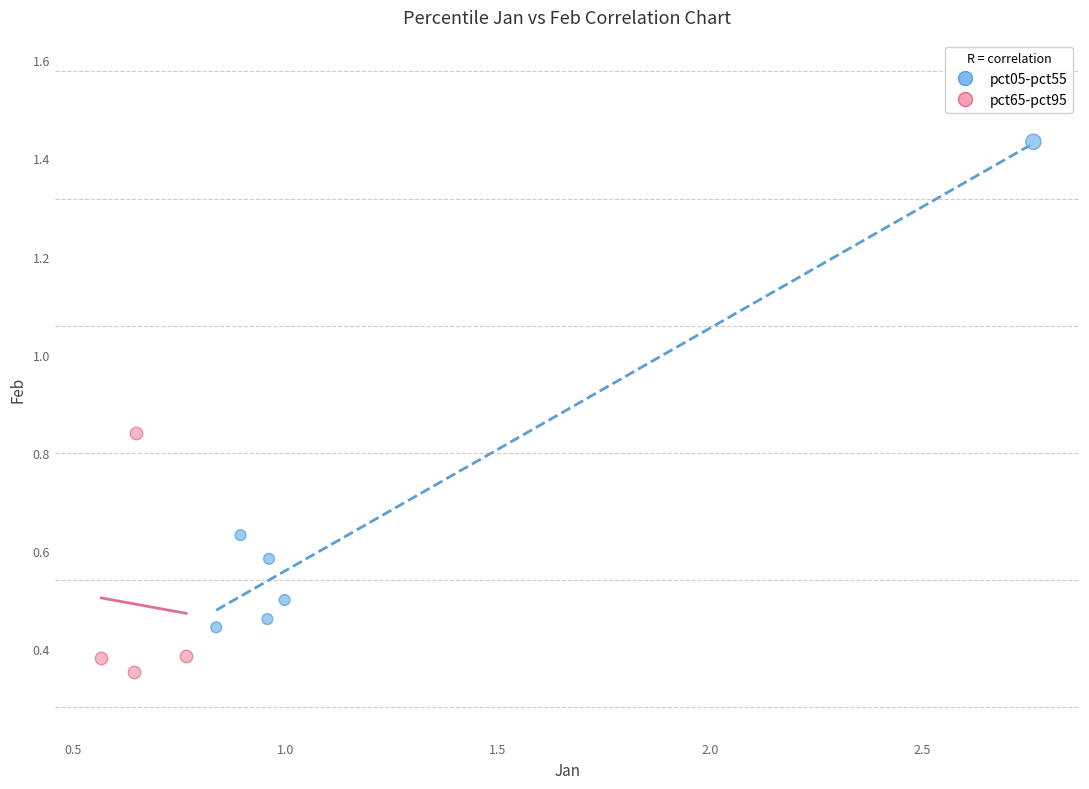

Which series contains the highest Y value?

pct05-pct55